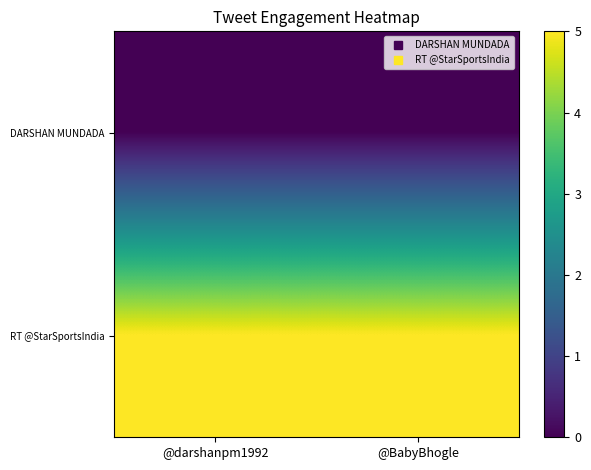

Rank the series by their maximum value, from highest to lowest.

RT @StarSportsIndia, DARSHAN MUNDADA